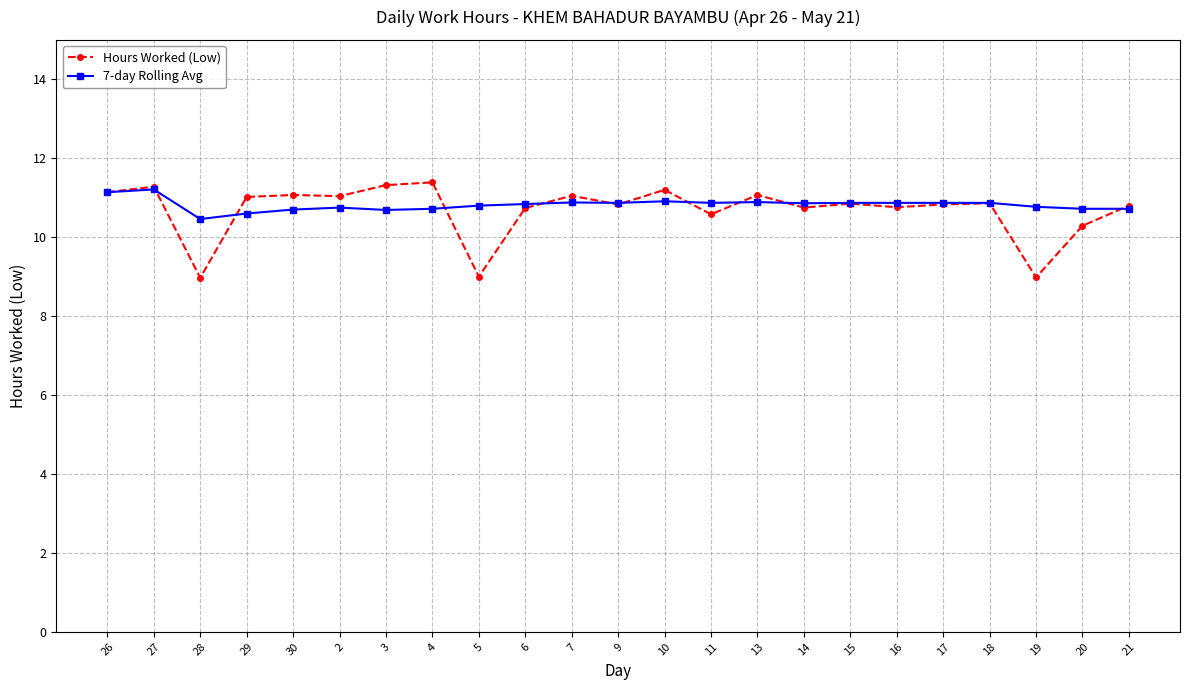

Where is 7-day Rolling Avg nearest to the value 10?

28